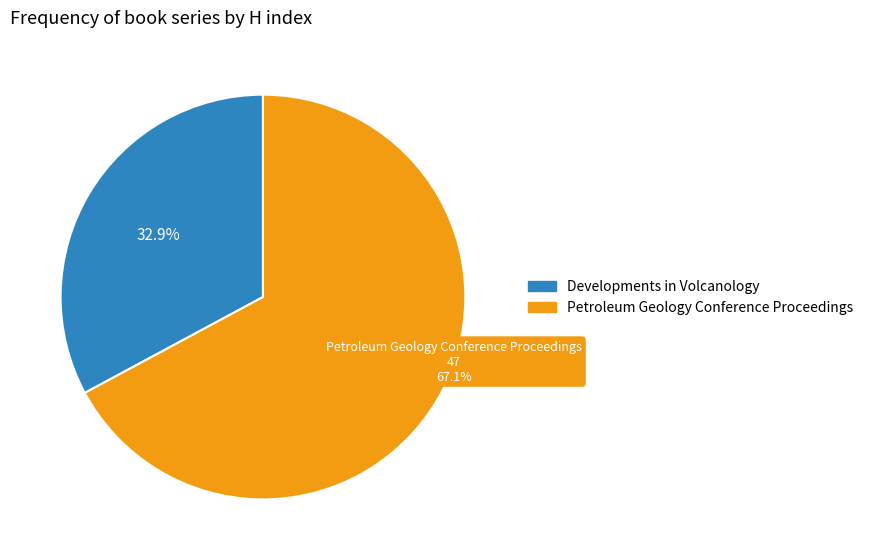

To the nearest percent, what is the average slice percentage?

50%